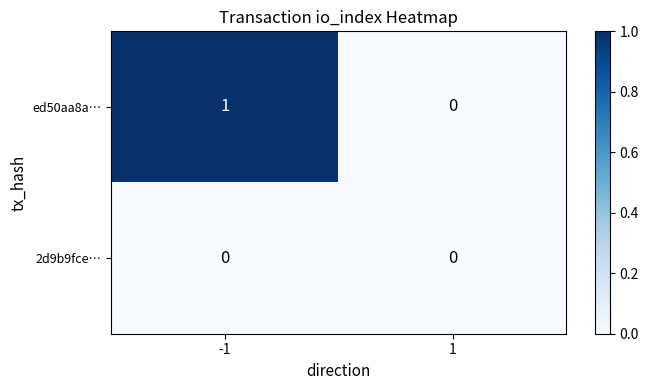

Reading left to right, transcribe all the data shown in this chart.

ed50aa8a…: 1	0
2d9b9fce…: 0	0